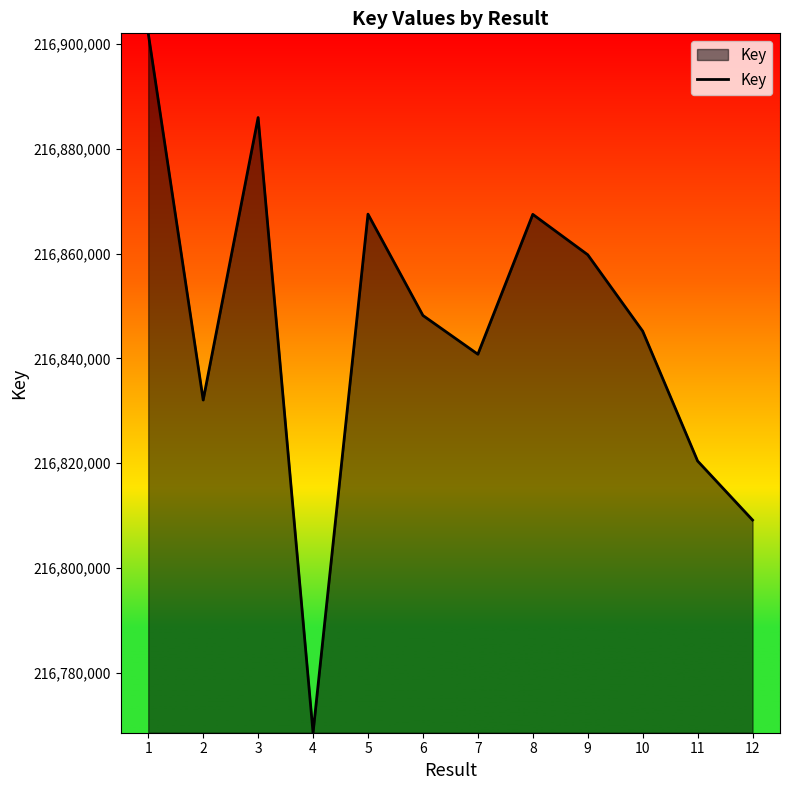

What is the minimum value shown in the chart?

216768541